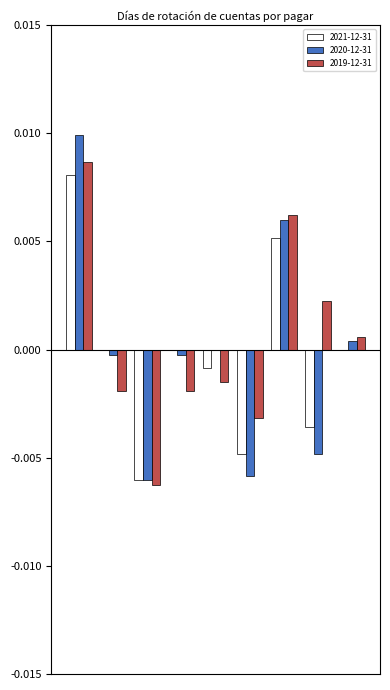

How many groups of bars are there?

9